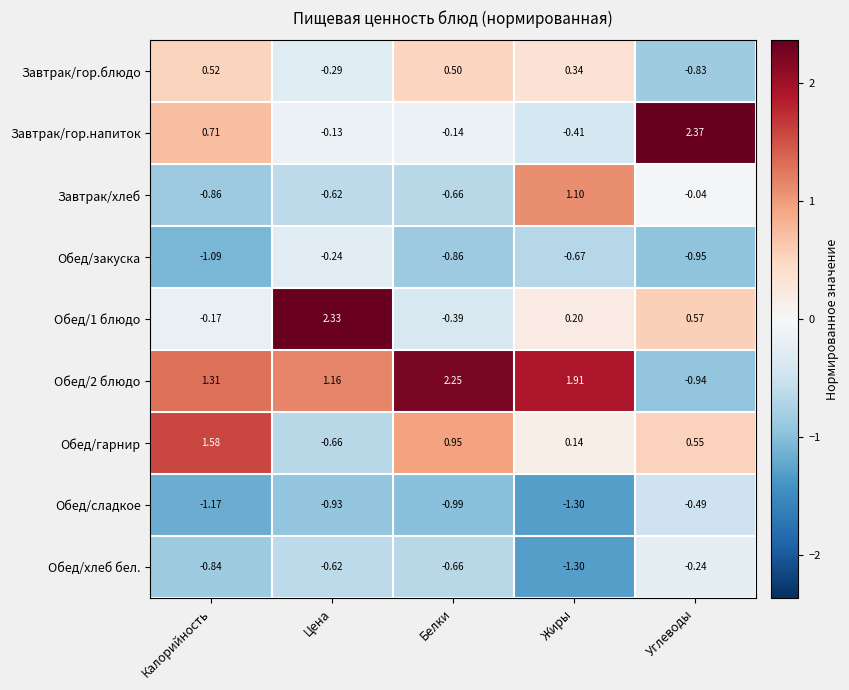

At which label does Обед/гарнир first exceed 0?

Калорийность